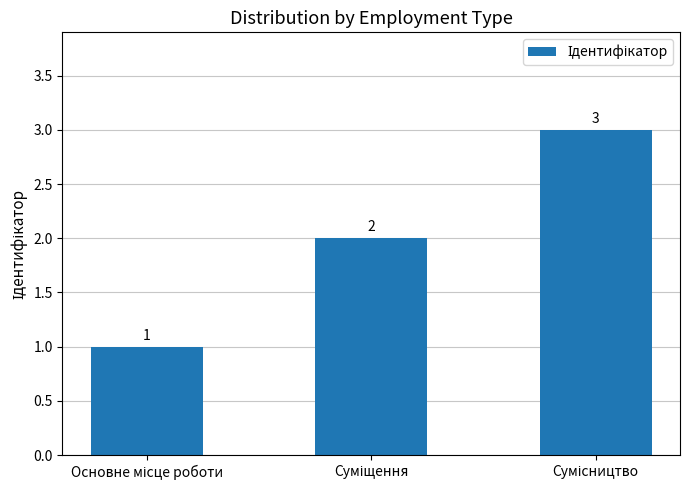

What is the value of the 1st bar from the left?

1